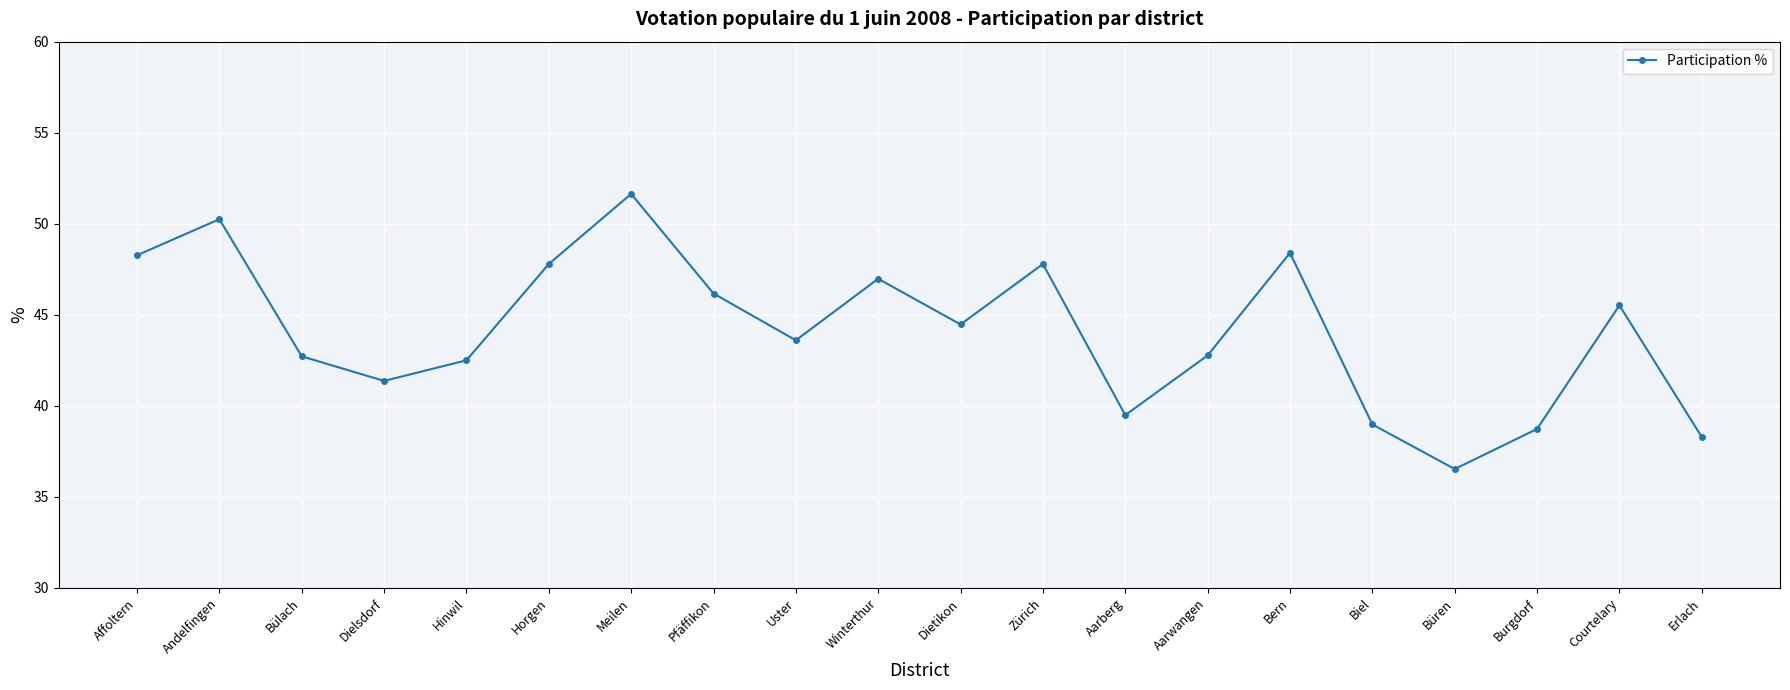

What position from the left is Hinwil?

5